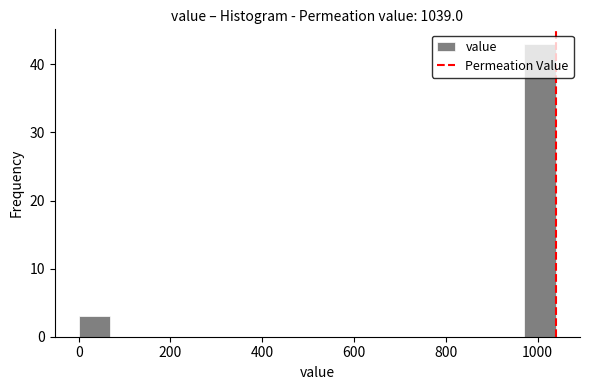

Read against the x-axis, roughly where is the centre of the tallest bar?

1000